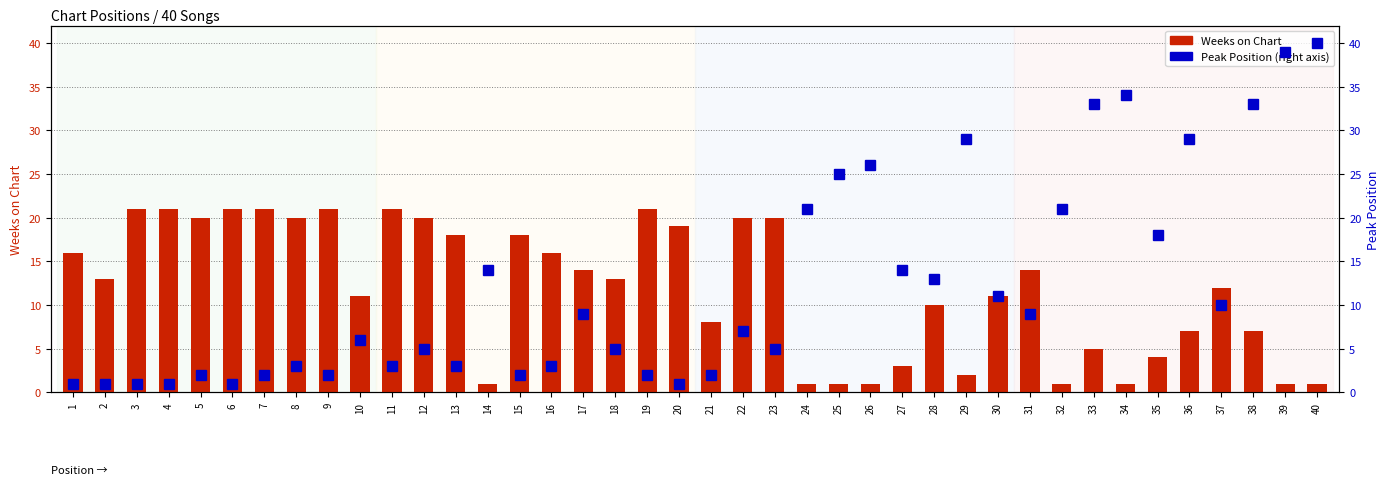

How many values in the Peak Position series exceed 7?

19